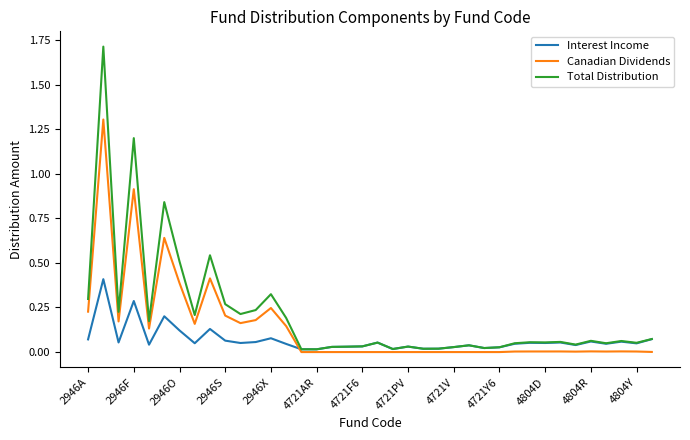

Which series has the largest range (max minus min)?

Total Distribution